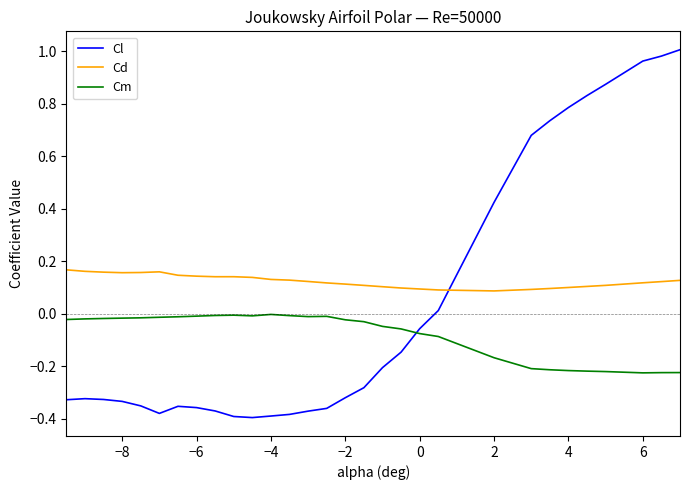

List the series in order of their overall mean, lowest first.

Cm, Cl, Cd